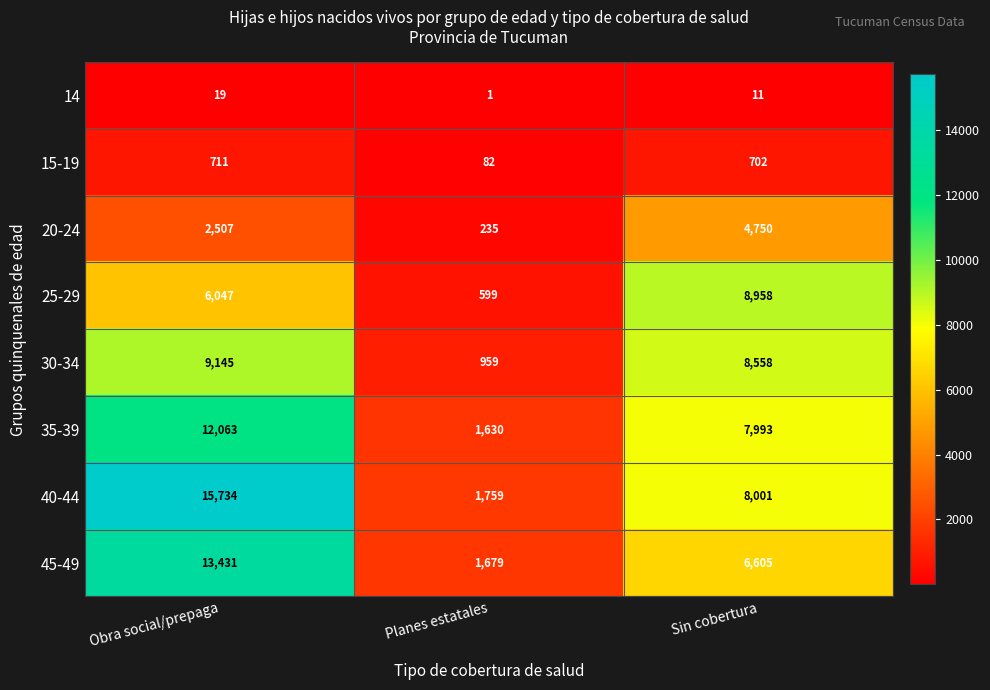

Rank the series at Sin cobertura from lowest to highest value.

14, 15-19, 20-24, 45-49, 35-39, 40-44, 30-34, 25-29